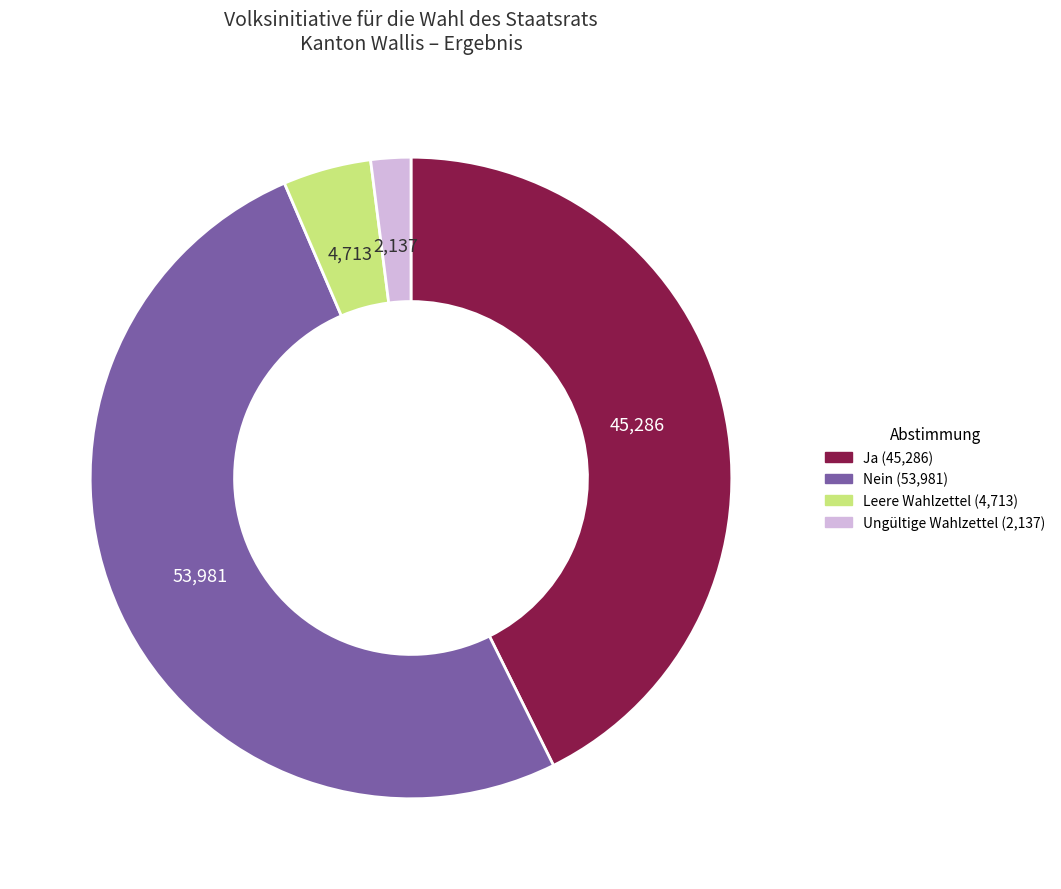

Does any single category account for the majority?

Yes